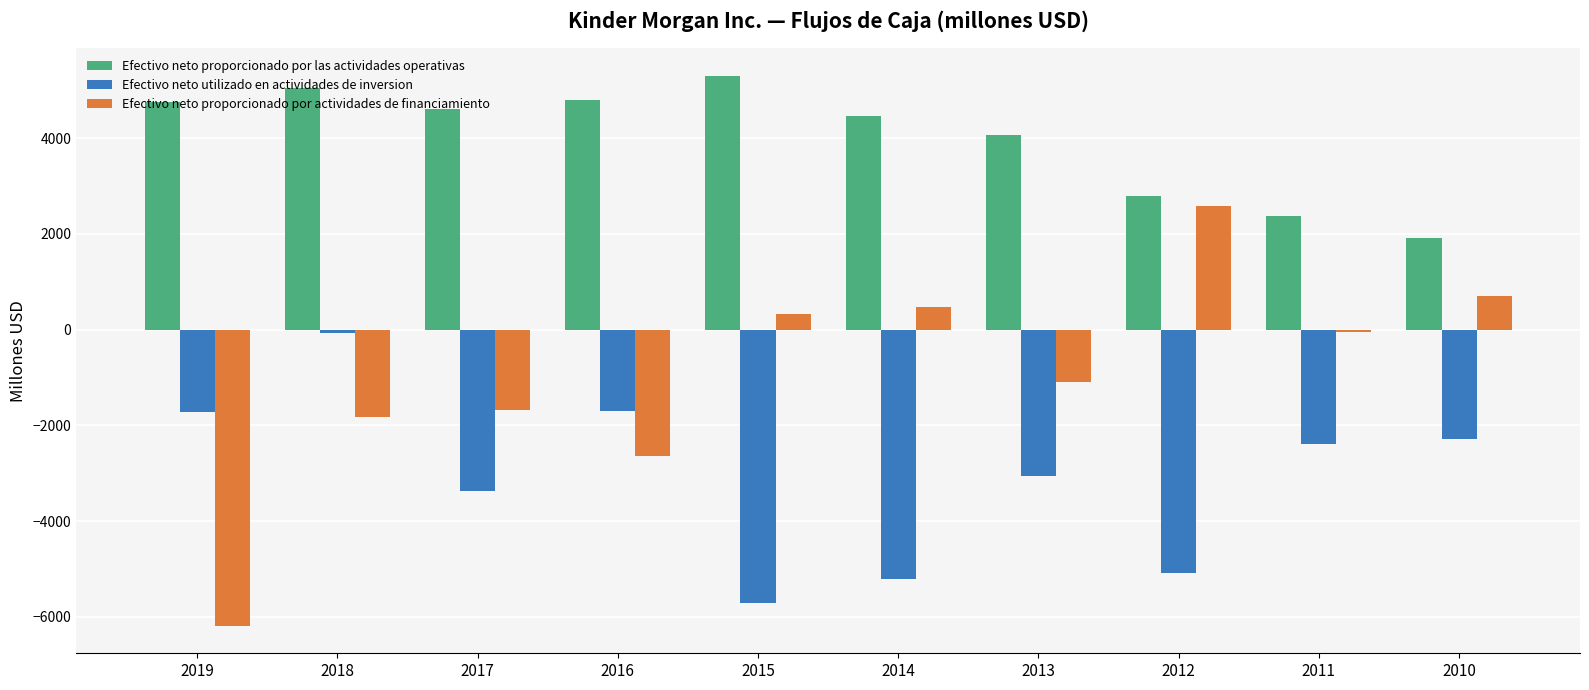

What is the smallest value displayed?

-6185